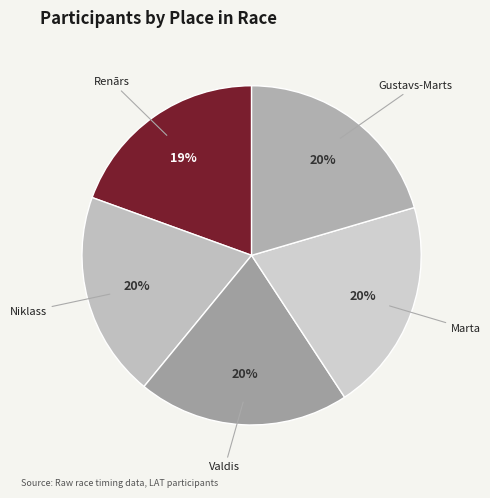

Is it true that Renārs is 19% of the pie?

True